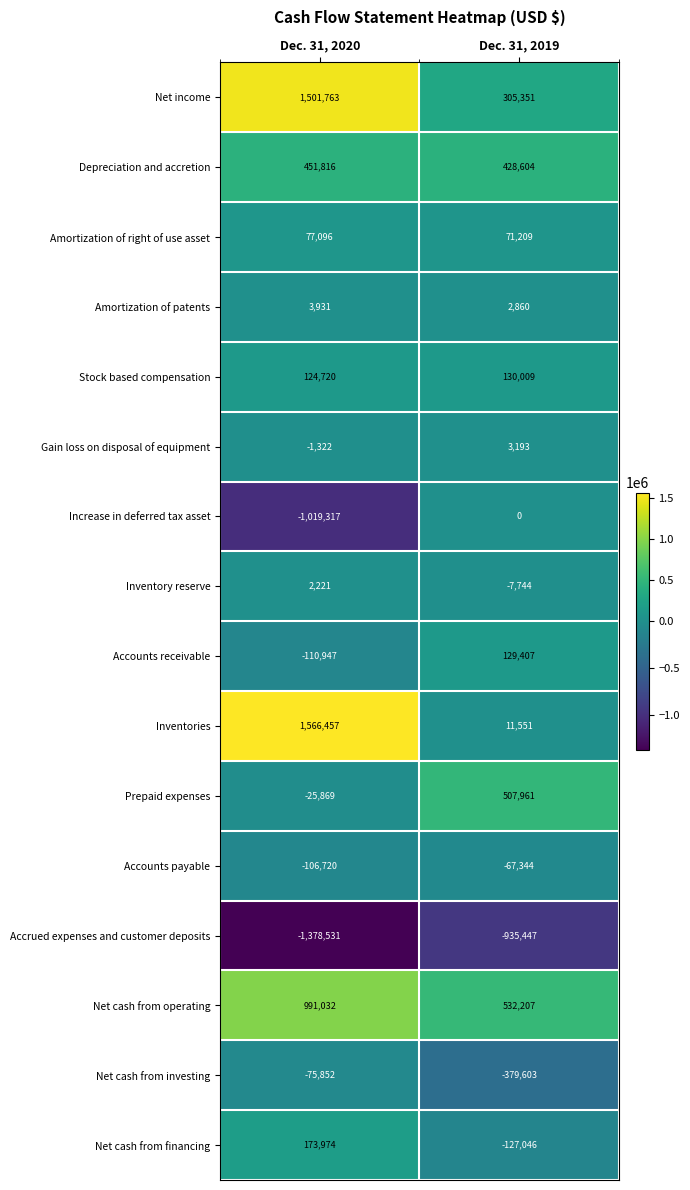

Where is Gain loss on disposal of equipment nearest to the value 935?

Dec. 31, 2020